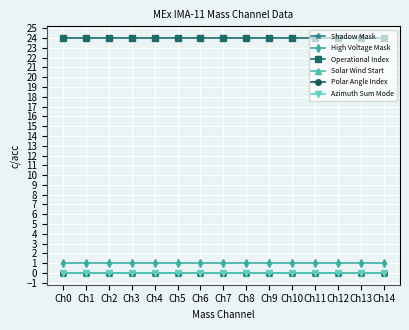

True or false: Polar Angle Index has more than 0 points higher than both neighbors.

False